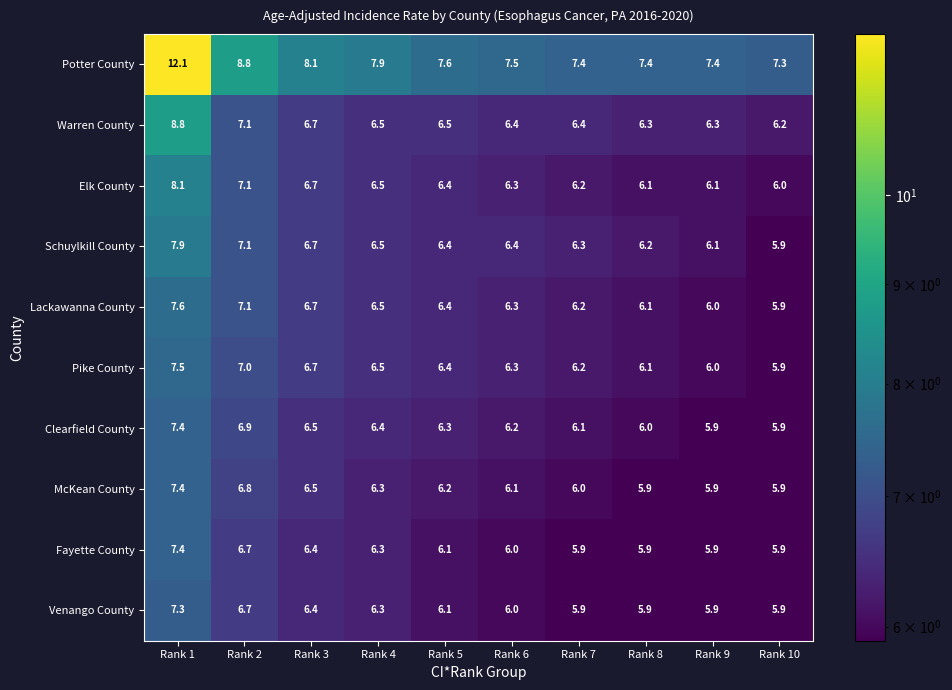

What is the difference between the highest and lowest values at Rank 2?

2.1